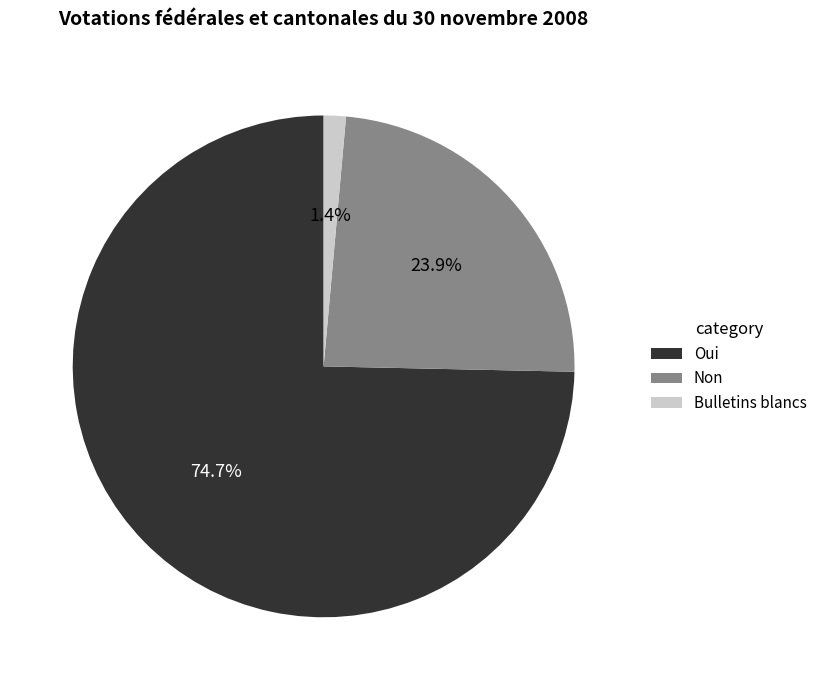

How many slices are in this pie chart?

3